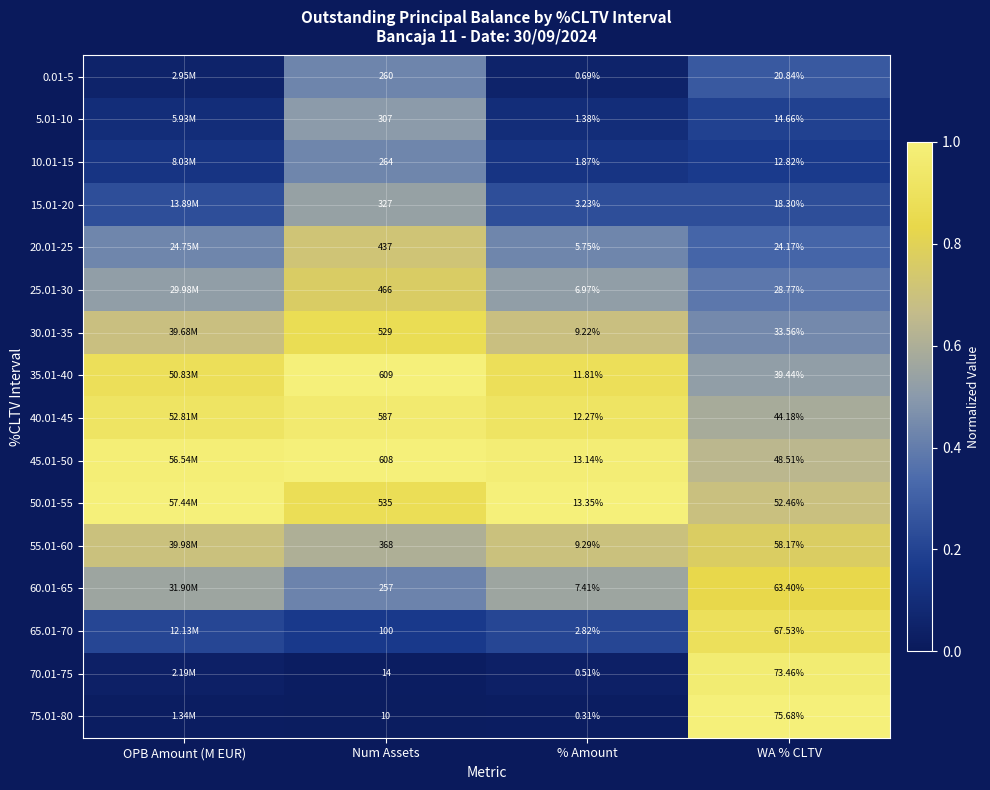

Where is 45.01-50 nearest to the value 0?

WA % CLTV